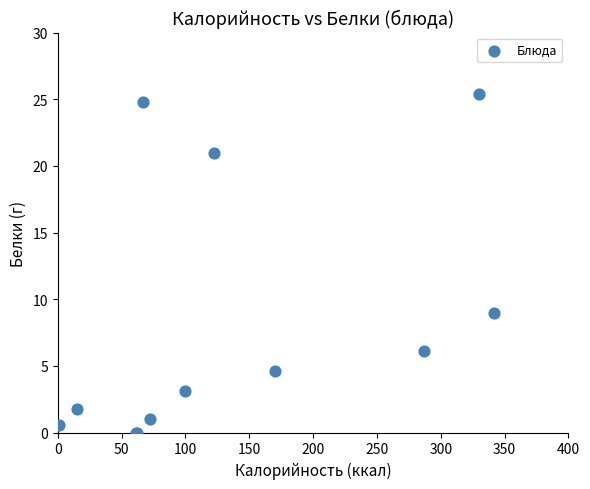

What Y value in the scatter plot is closest to 12?

9.0